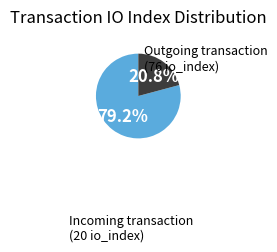

Does any single category account for the majority?

Yes